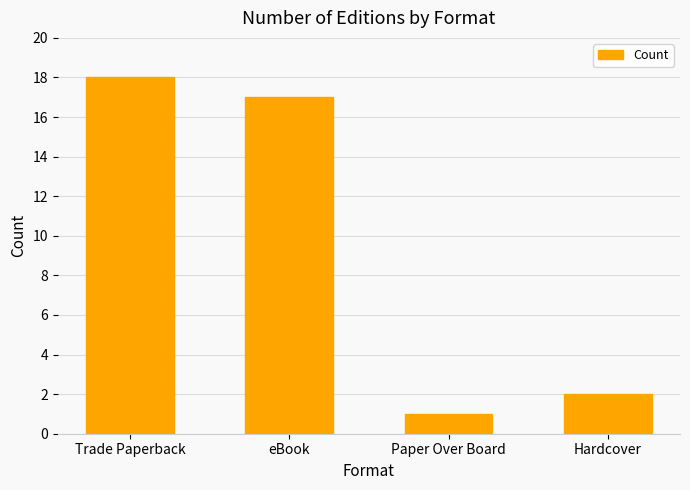

Is it true that the value at eBook is 11?

False